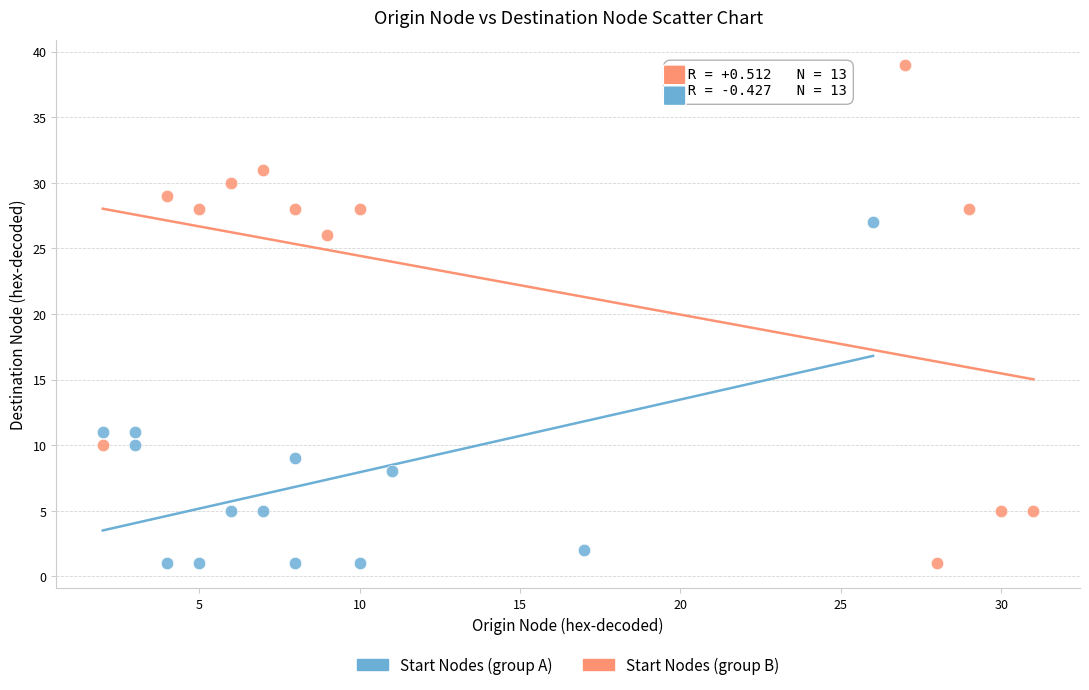

Which series reaches the maximum Y coordinate?

Start Nodes (group B)